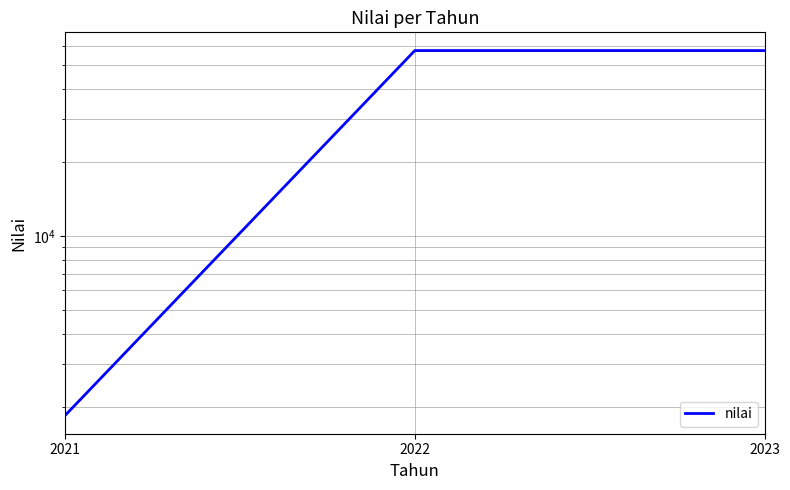

How many lines are shown in the chart?

1